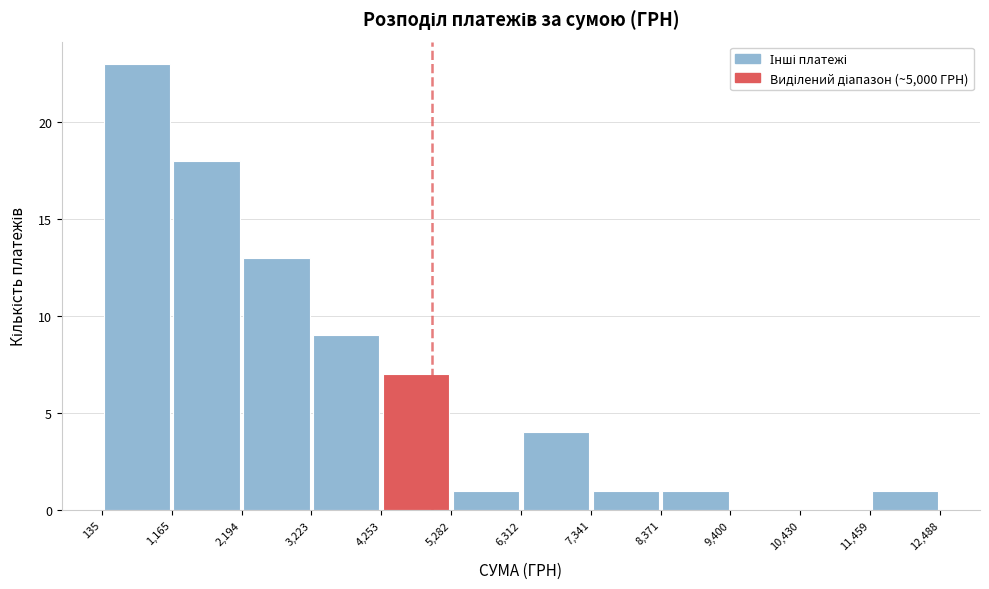

Over which range of the x-axis is the bar tallest?

135 to 1,165